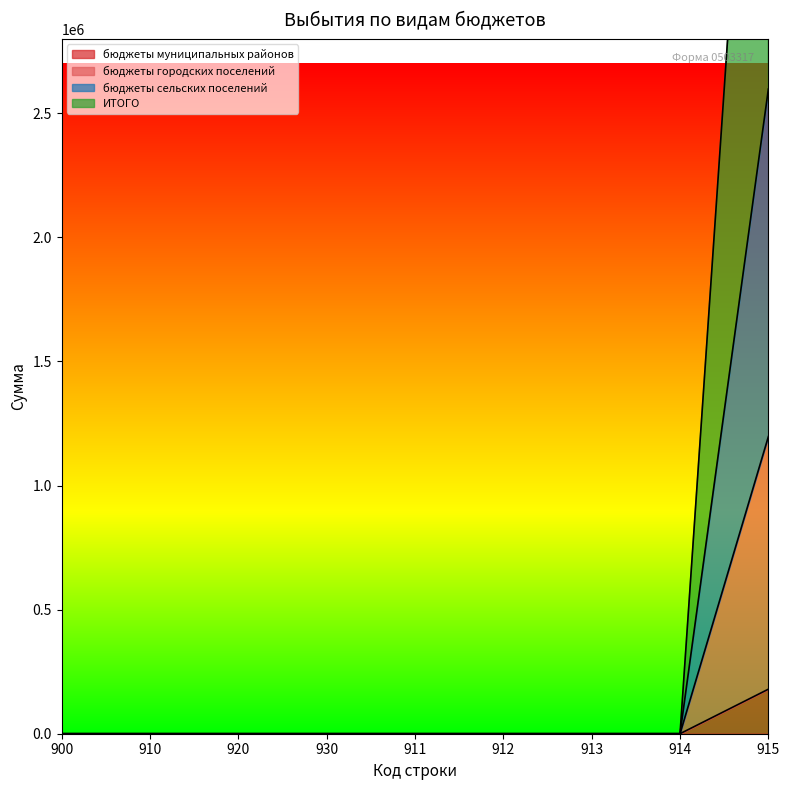

Reading left to right, transcribe all the data shown in this chart.

бюджеты муниципальных районов: 900=0	910=0	920=0	930=0	911=0	912=0	913=0	914=0	915=179431
бюджеты городских поселений: 900=0	910=0	920=0	930=0	911=0	912=0	913=0	914=0	915=1197196
бюджеты сельских поселений: 900=0	910=0	920=0	930=0	911=0	912=0	913=0	914=0	915=2597479
ИТОГО: 900=0	910=0	920=0	930=0	911=0	912=0	913=0	914=0	915=5194958